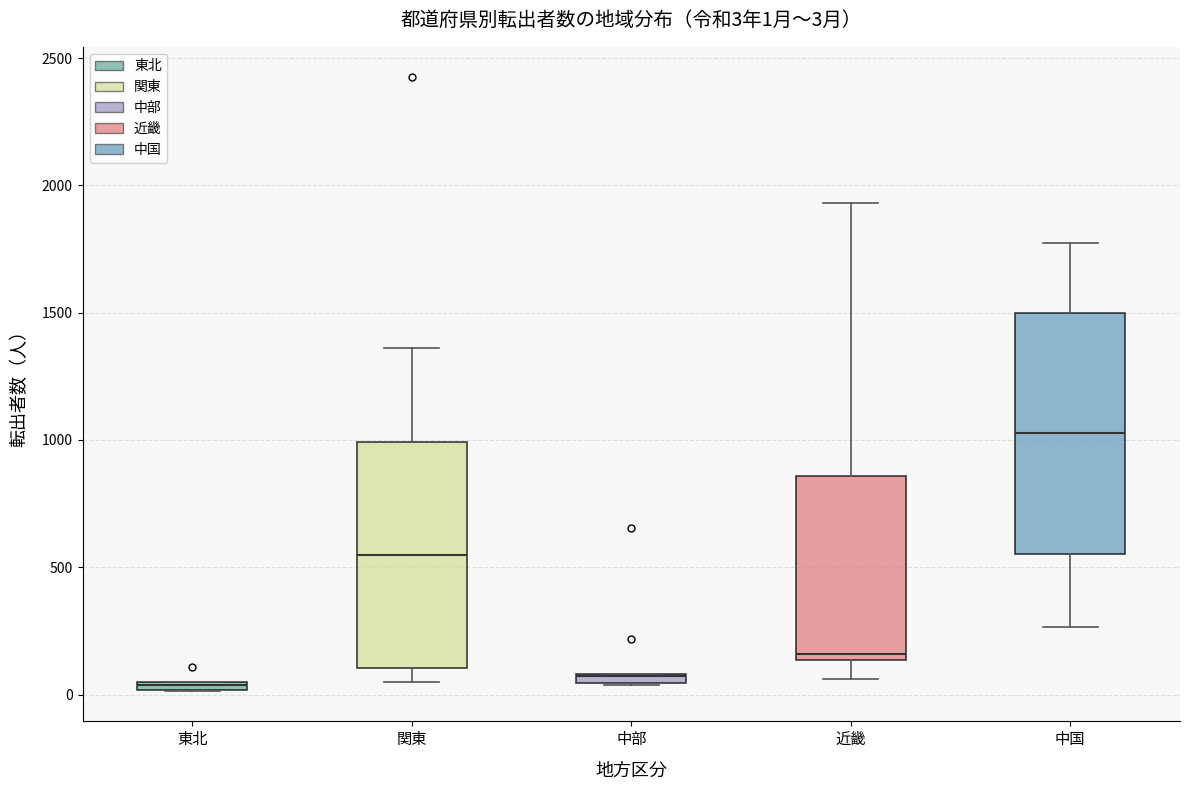

Comparing the boxes themselves (not the whiskers), which one is the tallest?

中国